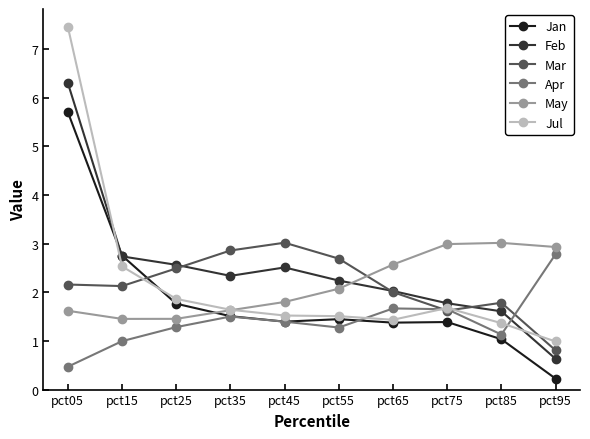

True or false: Jan and May intersect in this chart.

True